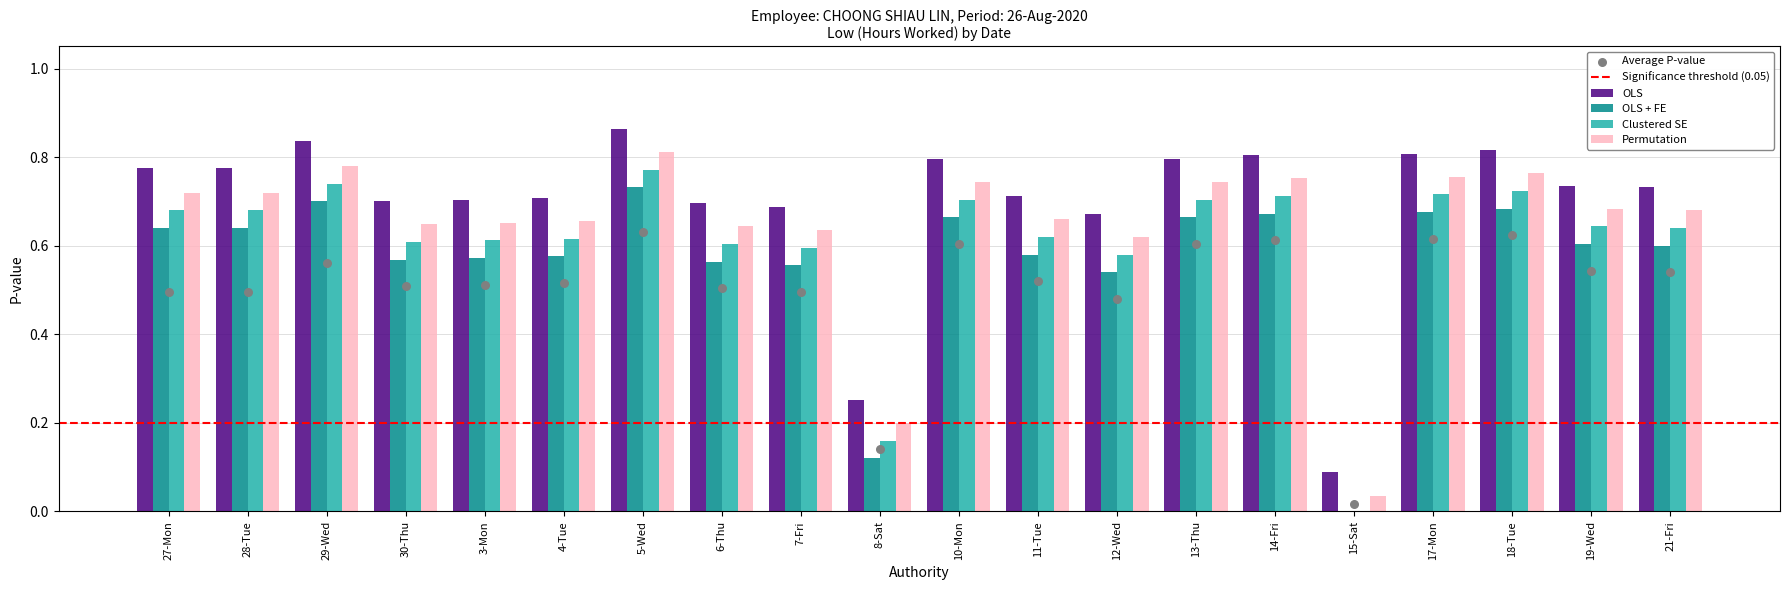

Which series contains the highest Y value?

OLS